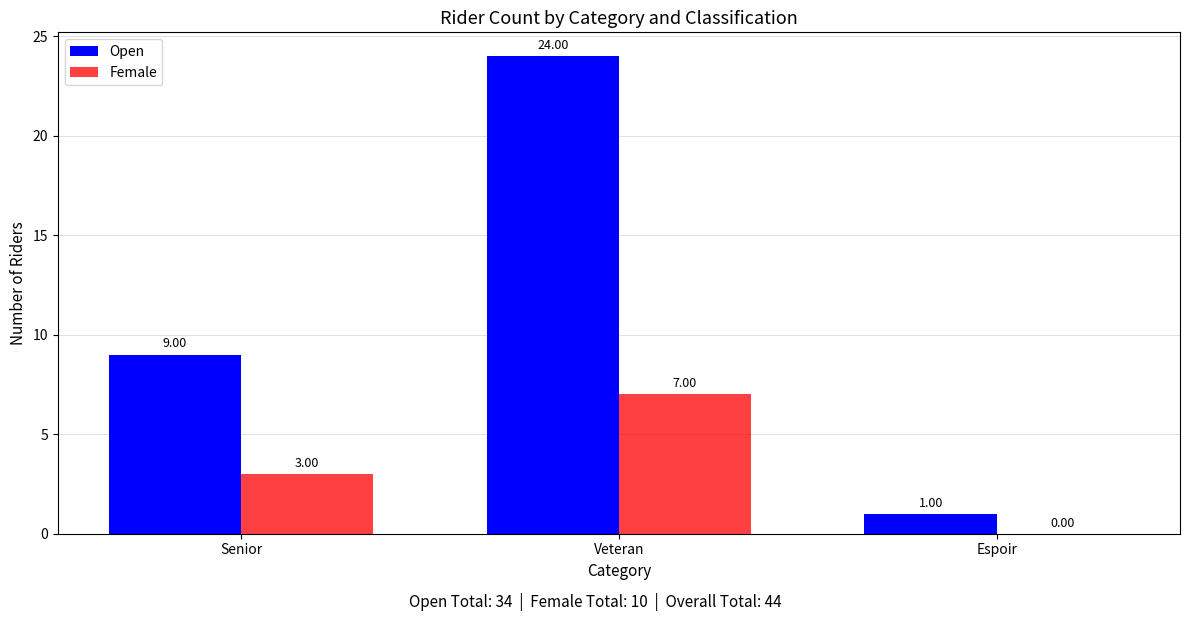

At which category is the sum across all series the highest?

Veteran